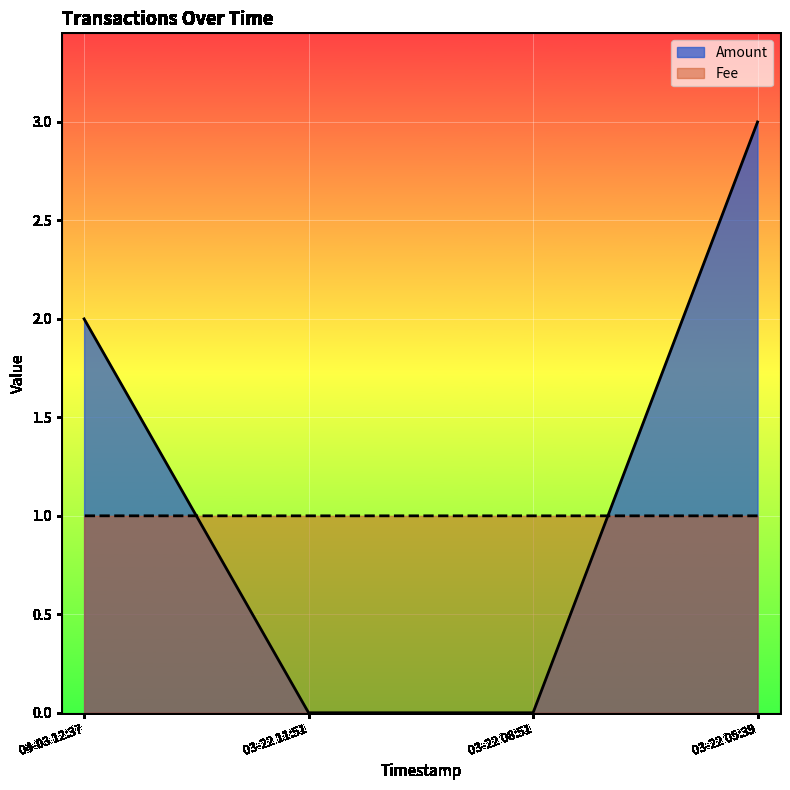

True or false: Amount and Fee intersect in this chart.

True